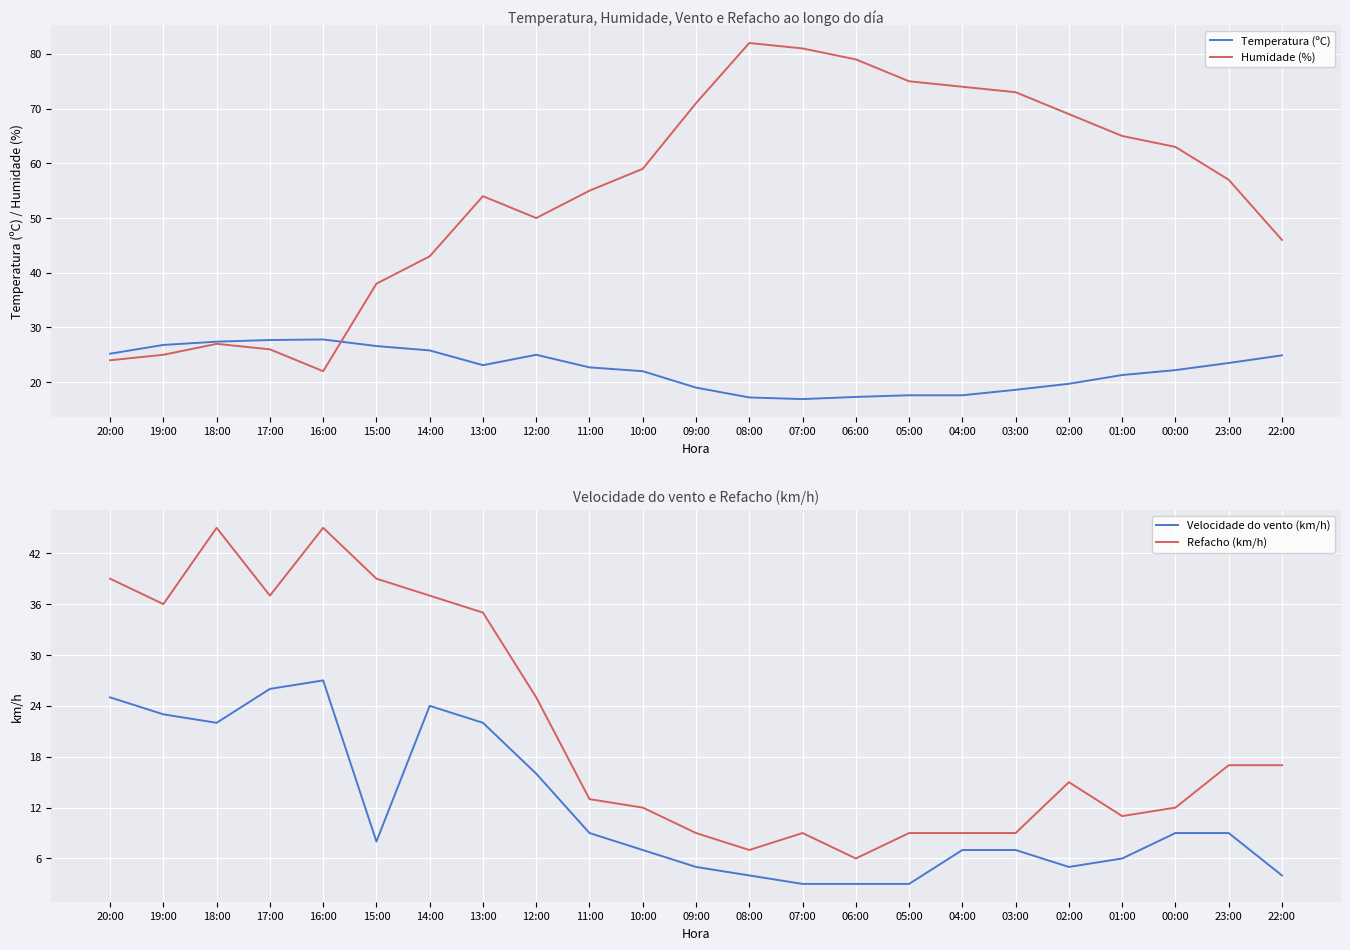

What is the smallest value displayed?

3.0